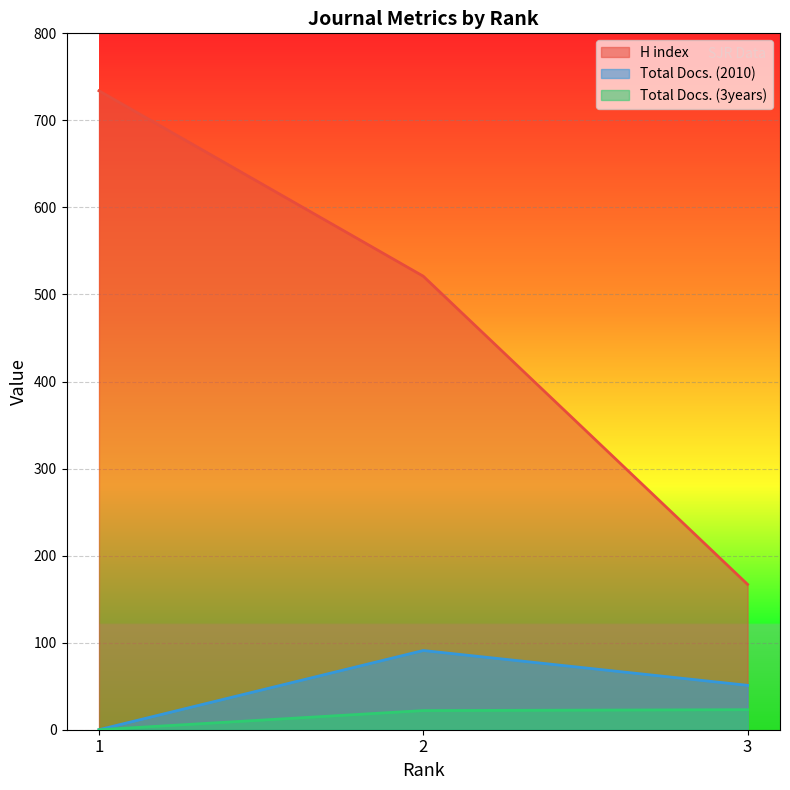

What is the sum of all Total Docs. (2010) values?

142